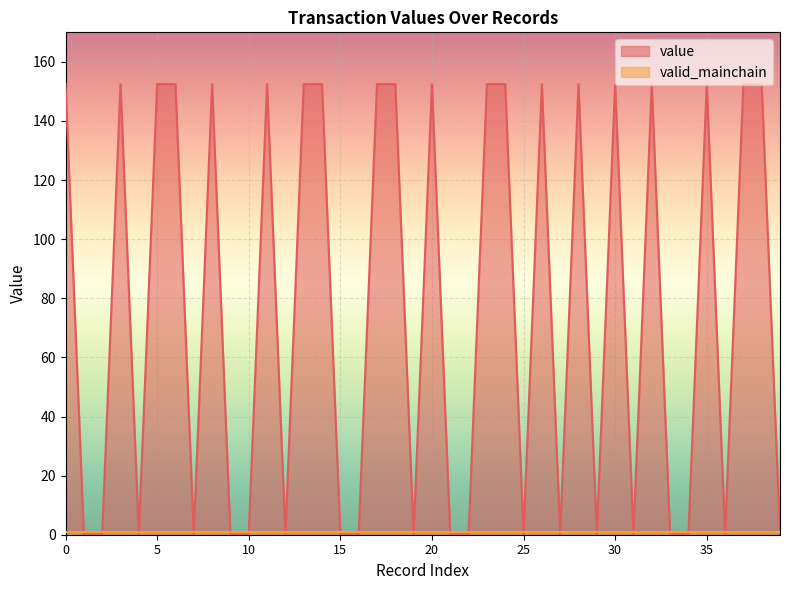

True or false: the data shows 152.5 at 20.

True